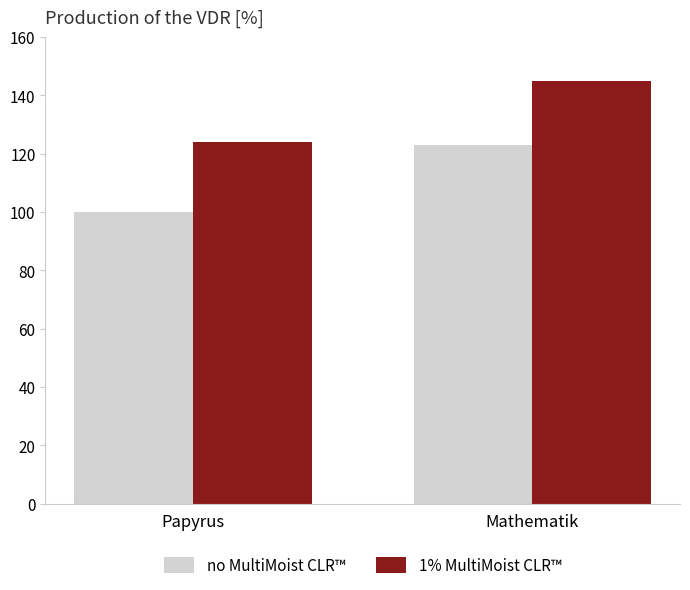

What is the highest value of the 1% MultiMoist CLR™ series?

145.0